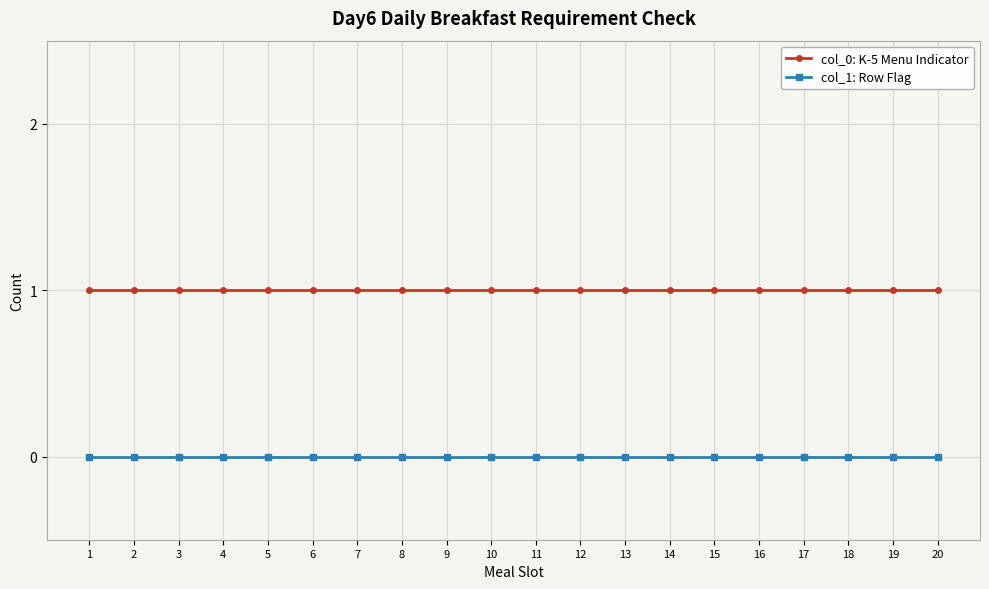

Reading left to right, list all the values displayed in this chart.

col_0: K-5 Menu Indicator: 1	1	1	1	1	1	1	1	1	1	1	1	1	1	1	1	1	1	1	1
col_1: Row Flag: 0	0	0	0	0	0	0	0	0	0	0	0	0	0	0	0	0	0	0	0